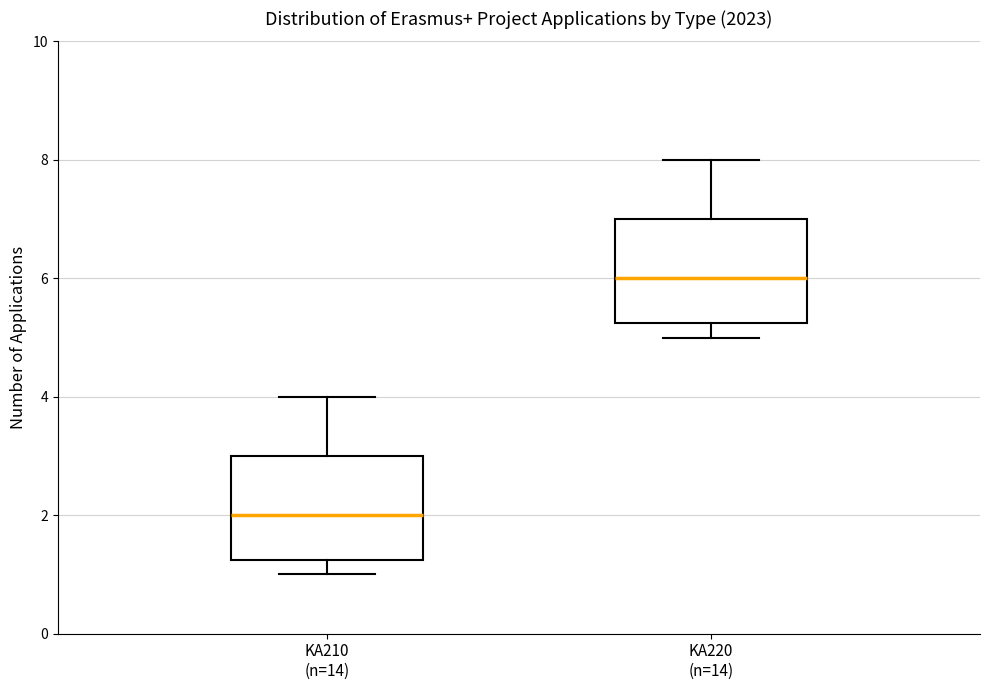

Reading left to right, read every box against the y-axis: the position of its median line, the range the box covers, and the ends of its whiskers. The values are not printed on the chart, so give them approximately, as read against the axis.

KA210 (n=14): median 2.0, box 1.2 to 3.0, whiskers 1.0 to 4.0
KA220 (n=14): median 6.0, box 5.2 to 7.0, whiskers 5.0 to 8.0